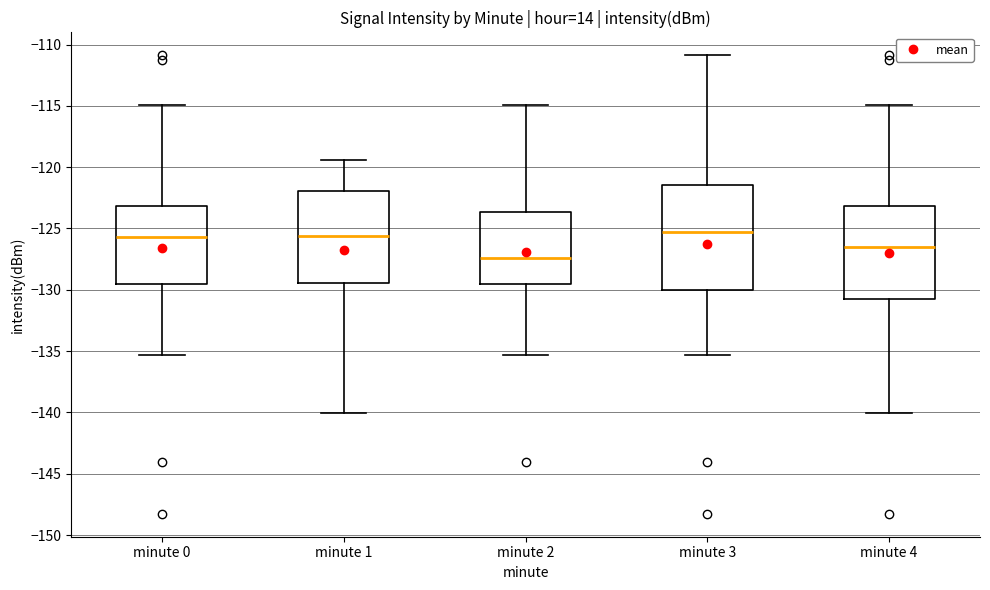

Where does the median line of the box for minute 3 sit on the y-axis? The values are not printed on the chart, so give them approximately, as read against the axis.

-125.5